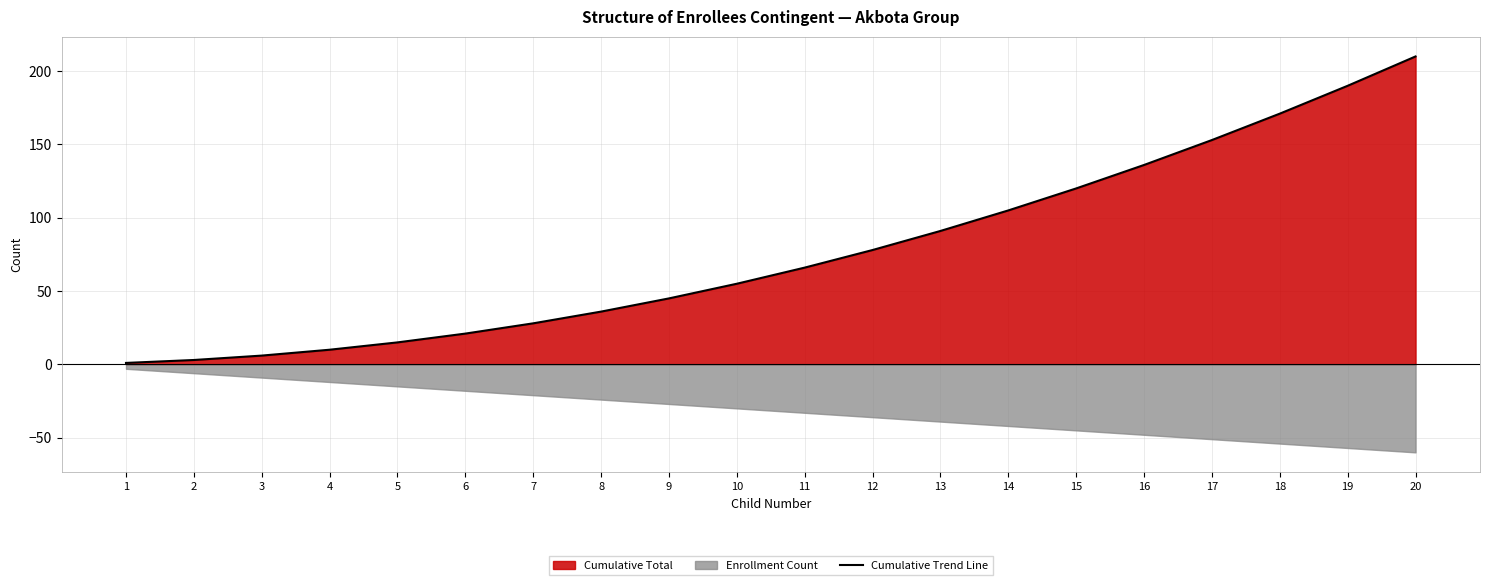

Reading left to right, transcribe all the data shown in this chart.

1	3	6	10	15	21	28	36	45	55	66	78	91	105	120	136	153	171	190	210